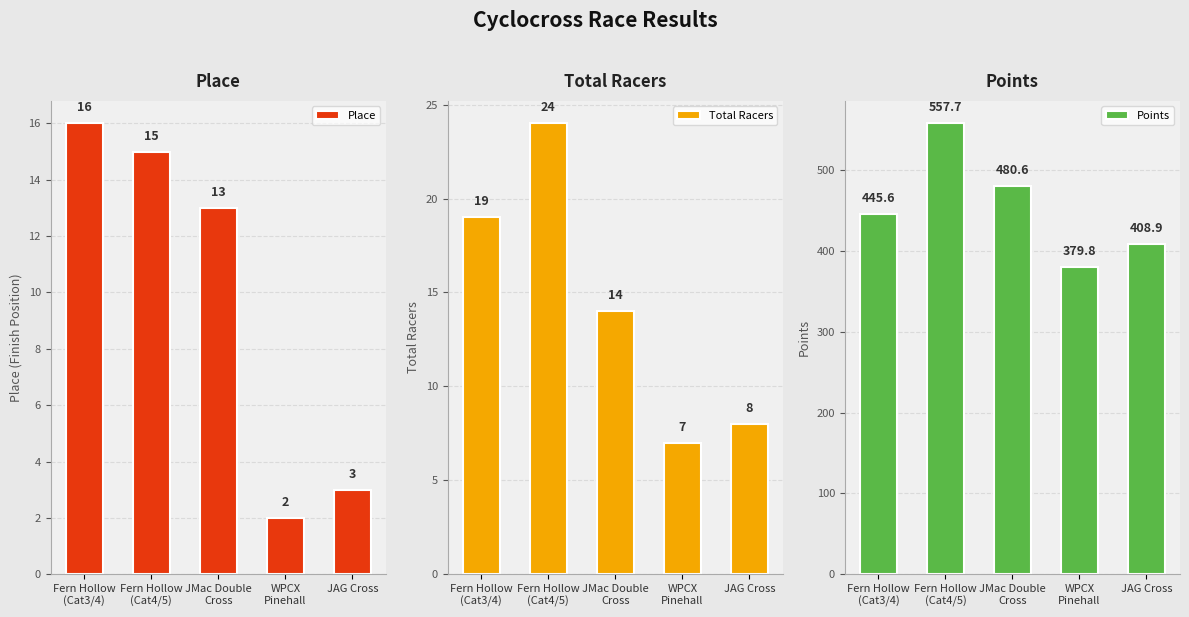

Which series has the largest total across all categories?

Points